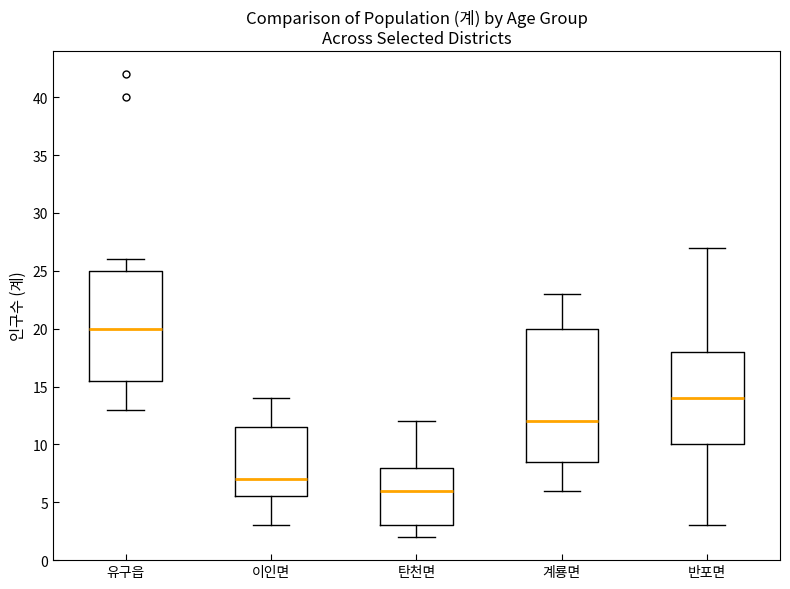

Which box has the highest median line?

유구읍